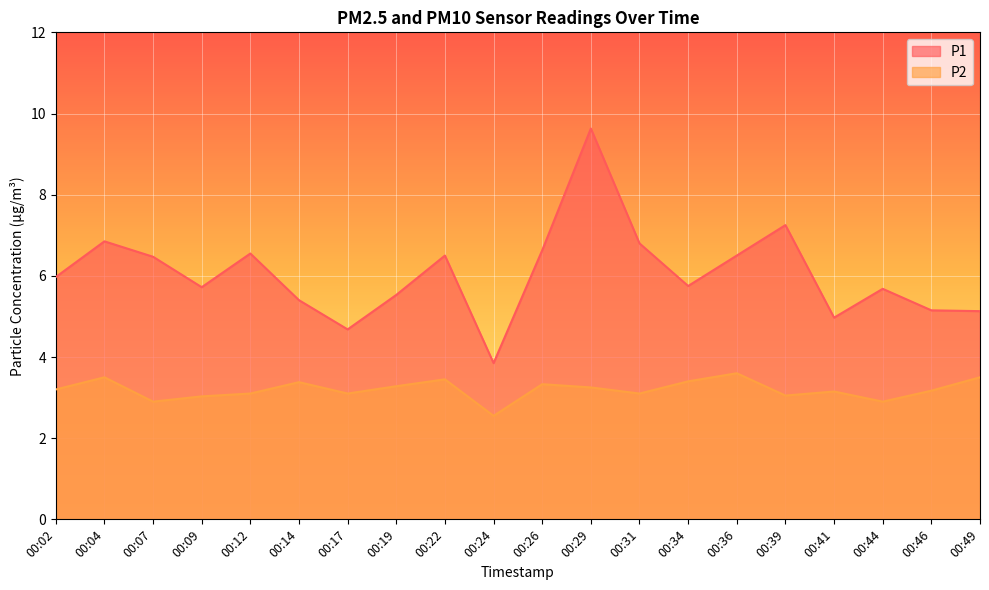

Reading right to left, what are all the values shown in this chart?

P1: 5.1	5.2	5.7	5.0	7.2	6.5	5.8	6.8	9.6	6.6	3.9	6.5	5.5	4.7	5.4	6.5	5.7	6.5	6.8	6.0
P2: 3.5	3.2	2.9	3.1	3.0	3.6	3.4	3.1	3.2	3.3	2.5	3.5	3.3	3.1	3.4	3.1	3.0	2.9	3.5	3.2